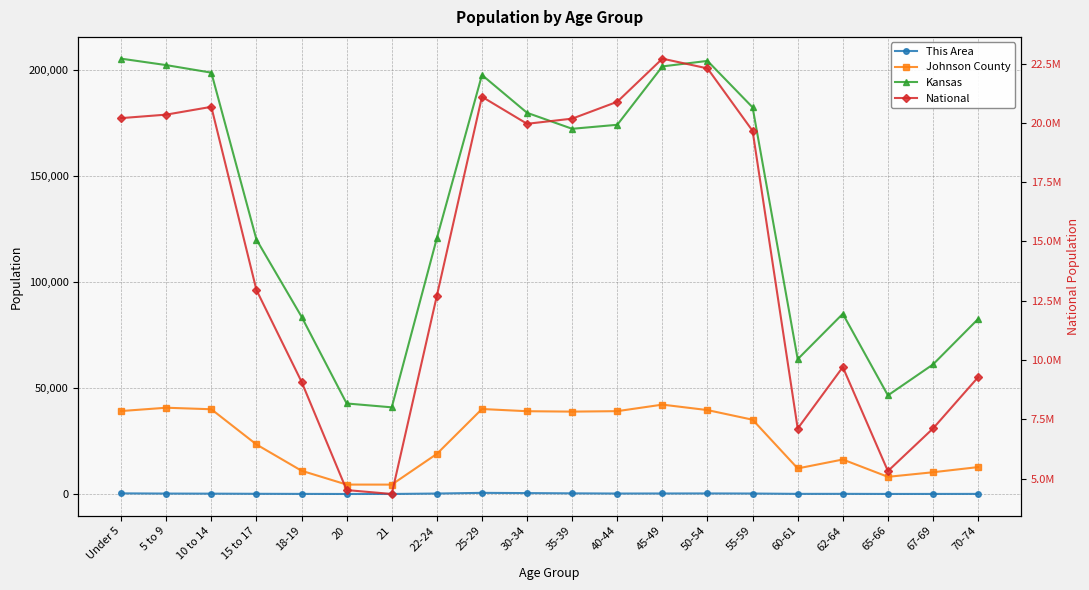

At how many categories does at least one series exceed 3837220?

20